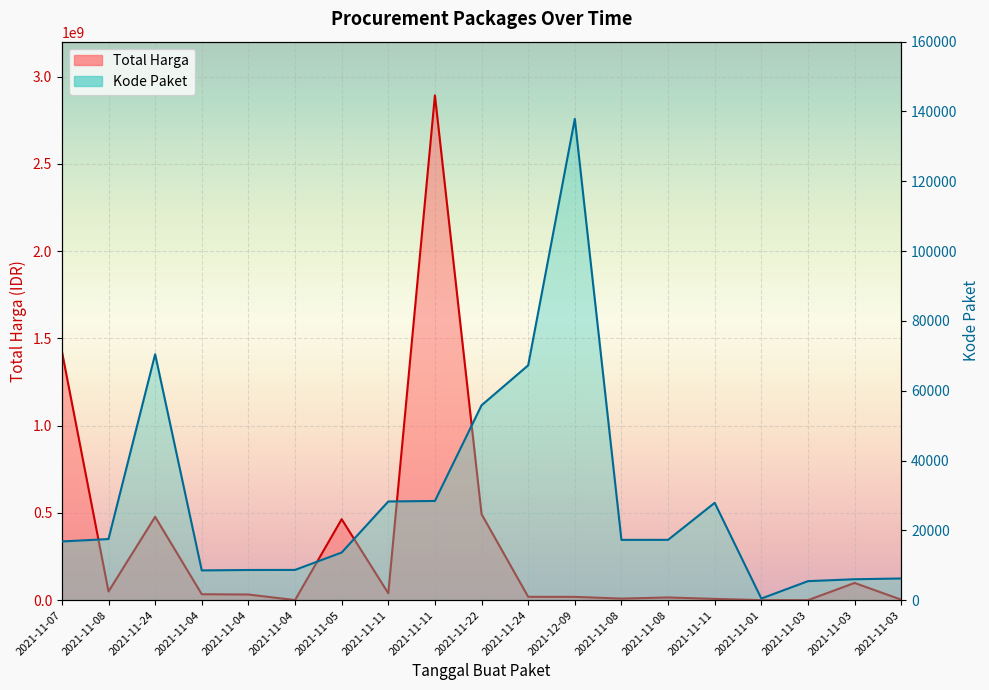

At which category does the chart reach its peak across all series?

2021-11-11